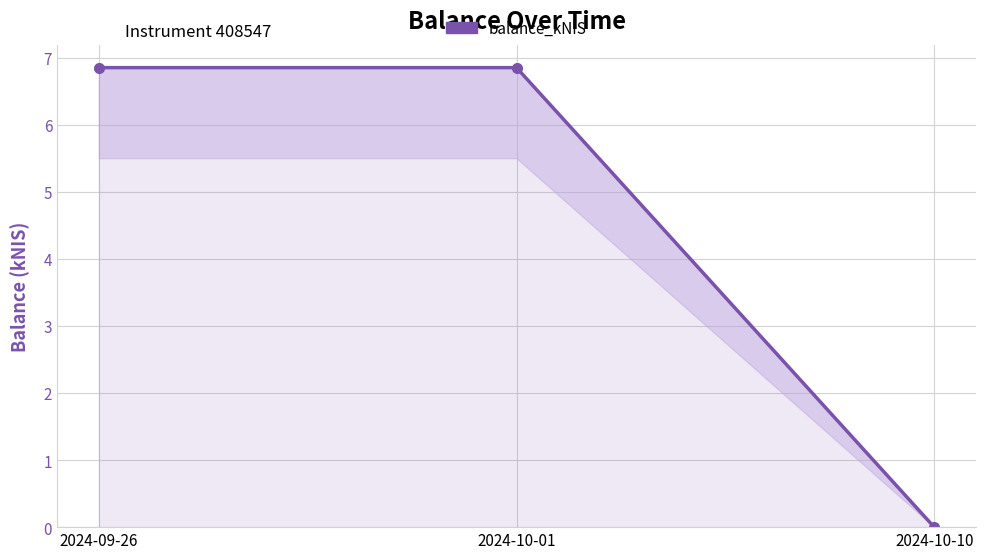

At which label is the value closest to 3?

2024-10-10